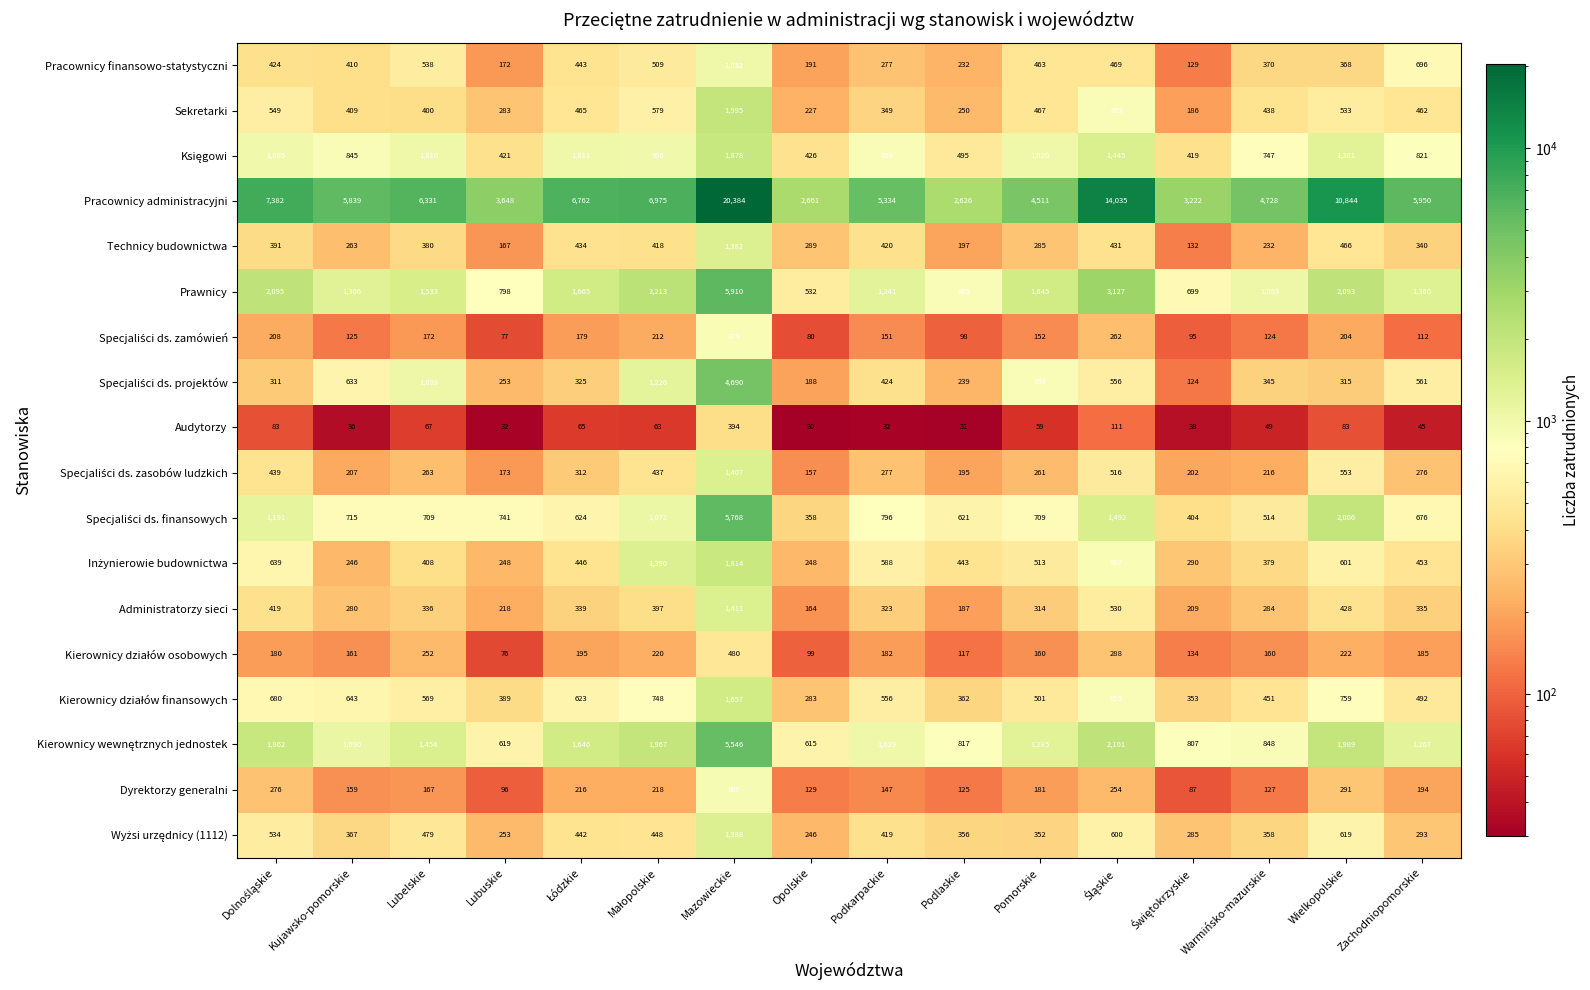

Where is Technicy budownictwa nearest to the value 757?

Wielkopolskie